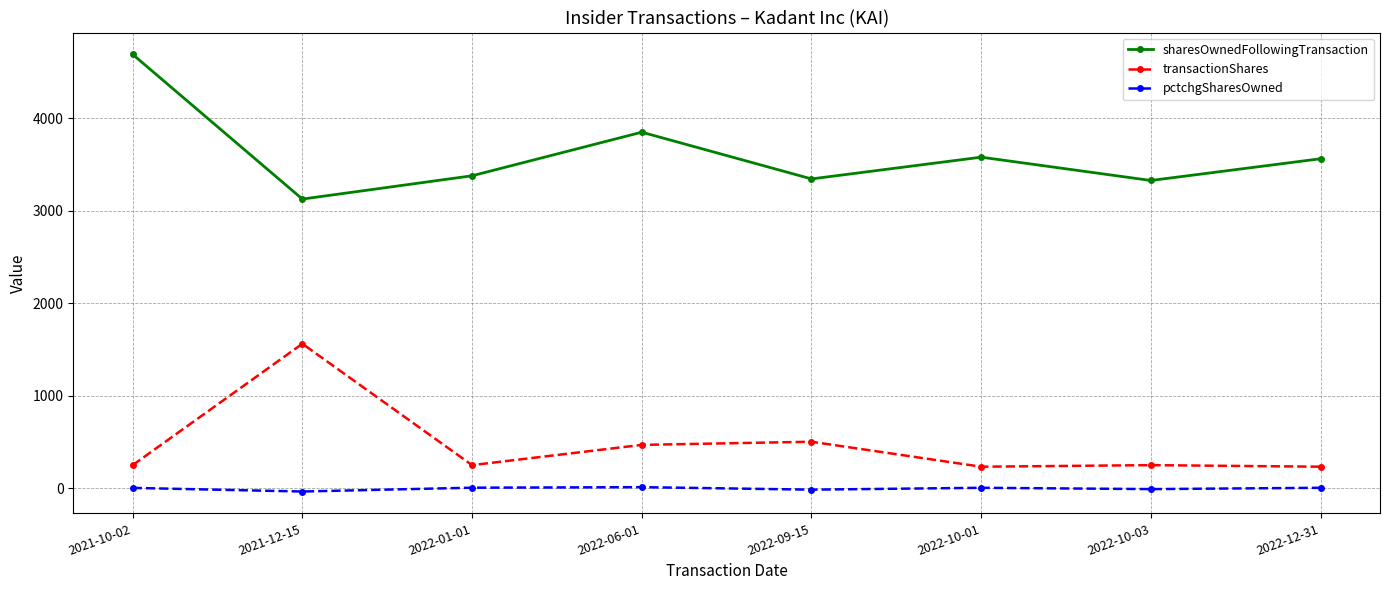

True or false: transactionShares has more than 0 points higher than both neighbors.

True